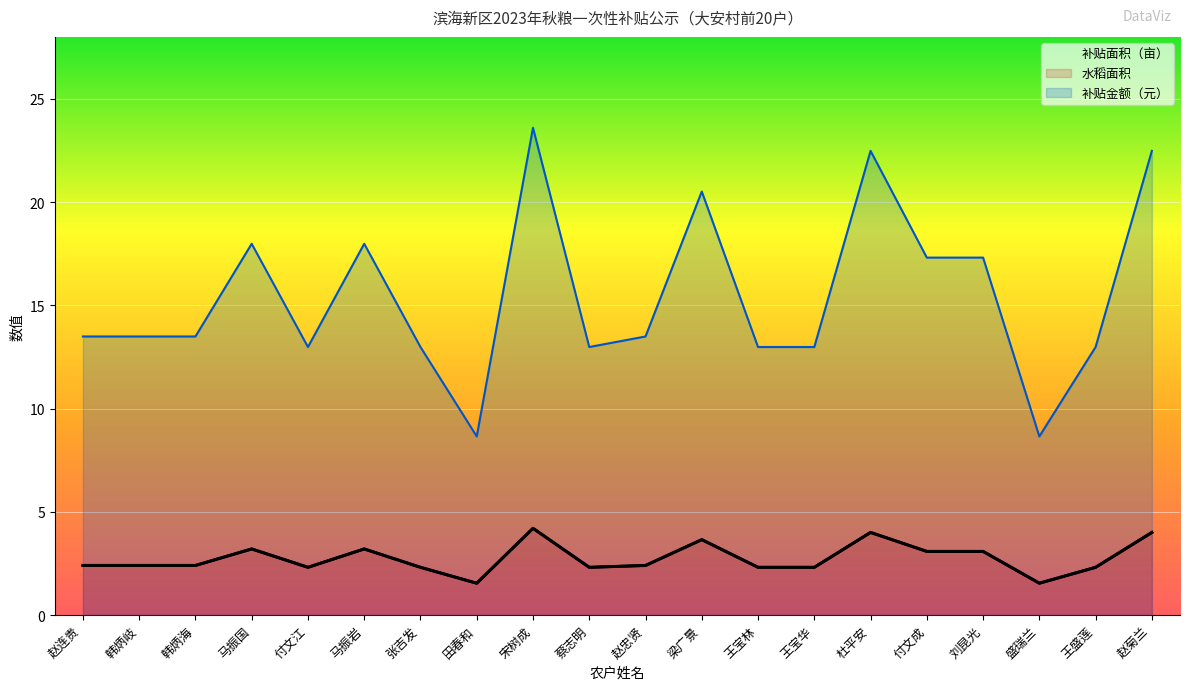

True or false: 补贴金额（元） and 水稻面积 cross at least once.

False